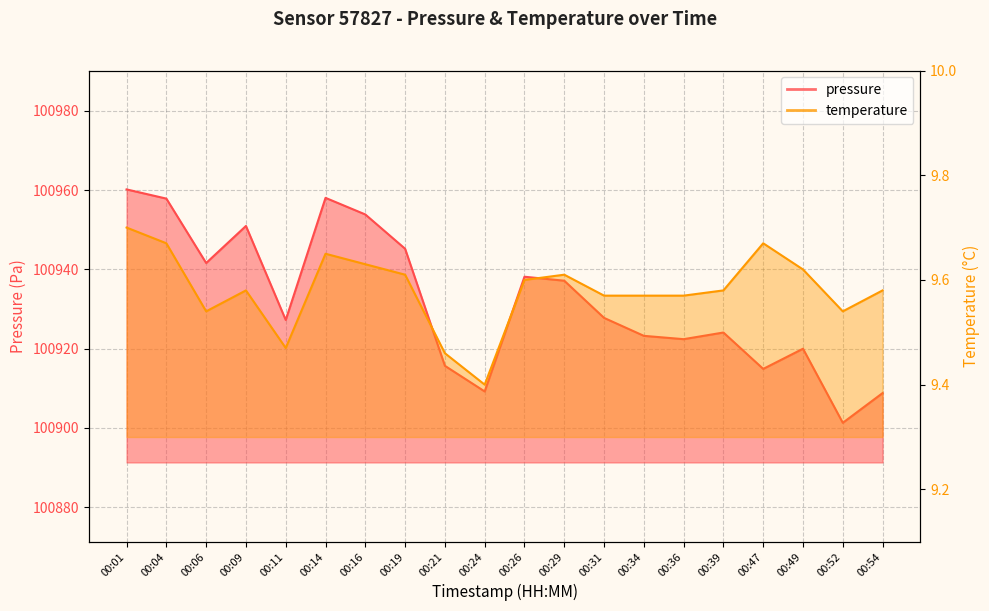

Which series has the widest spread of values?

pressure